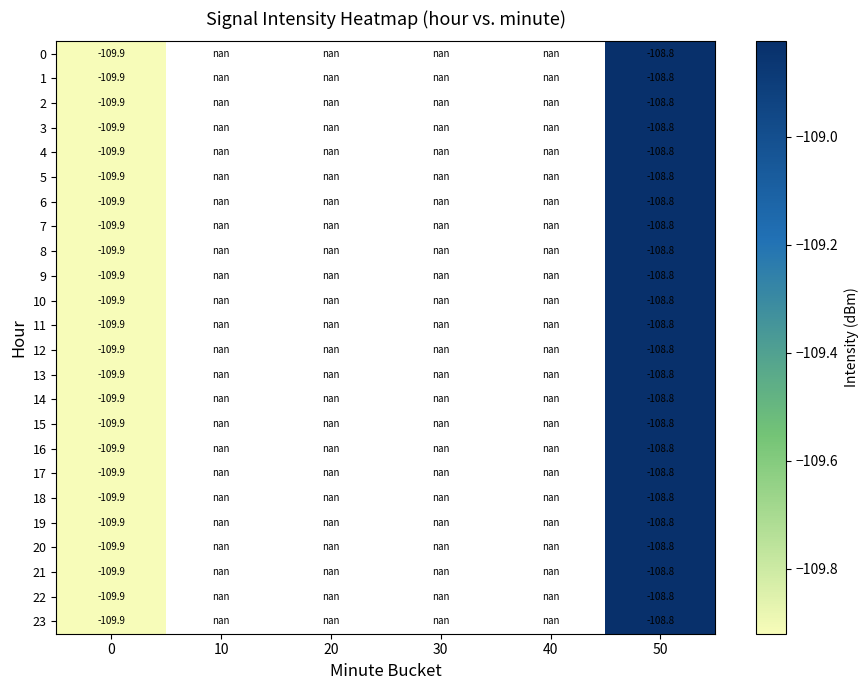

How many series are shown in this chart?

24